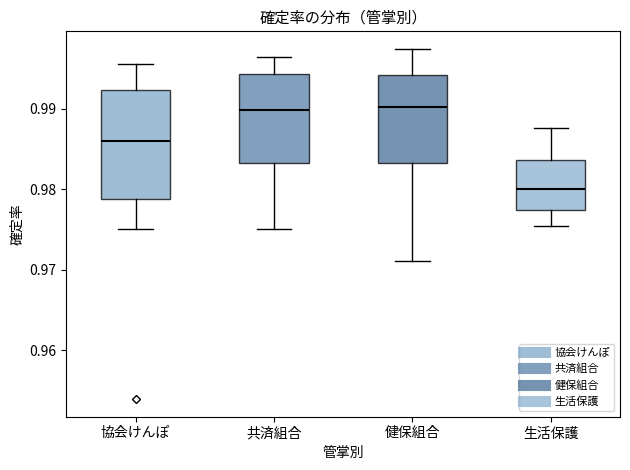

Which box's median line is the lowest?

生活保護